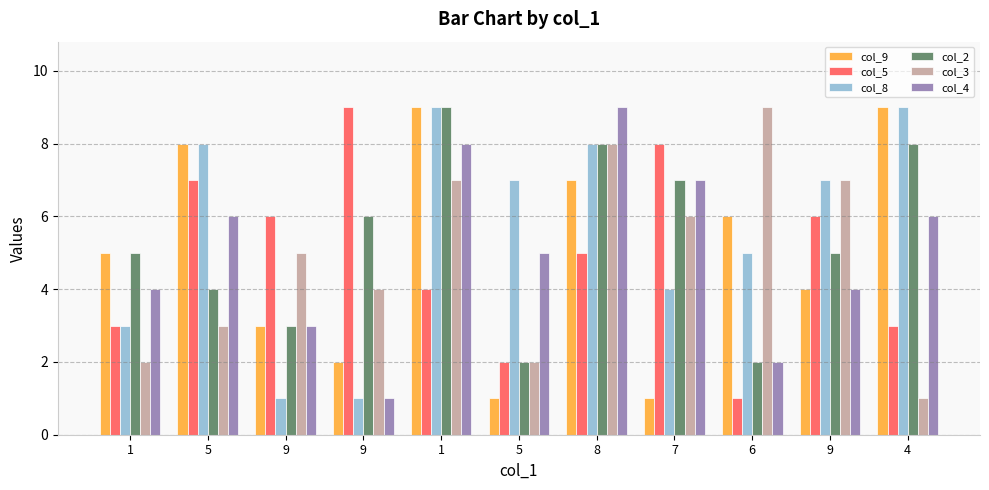

What are all the series names shown in the legend?

col_9, col_5, col_8, col_2, col_3, col_4